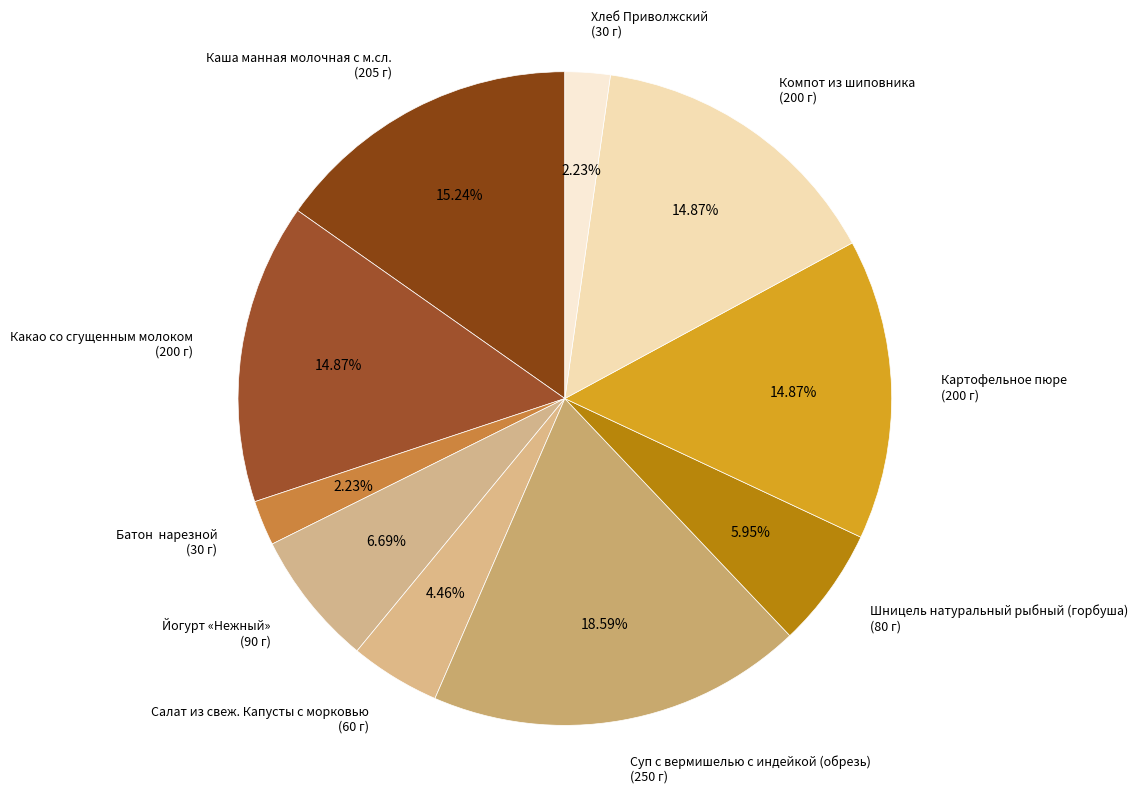

To the nearest percent, what percentage of the pie is Шницель натуральный рыбный (горбуша)?

6%